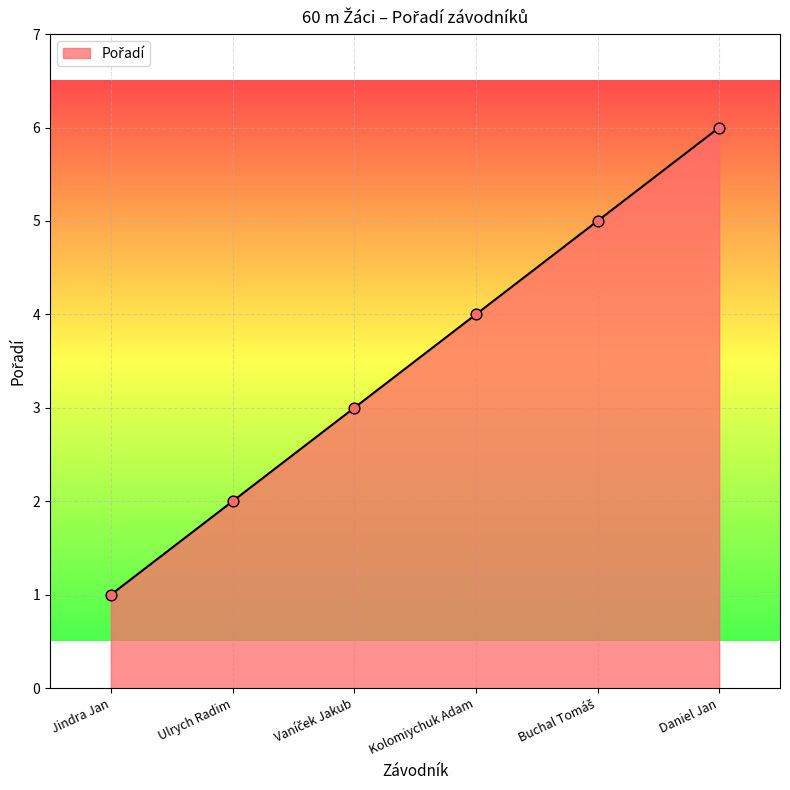

What is the change in value from Jindra Jan to Daniel Jan?

+5